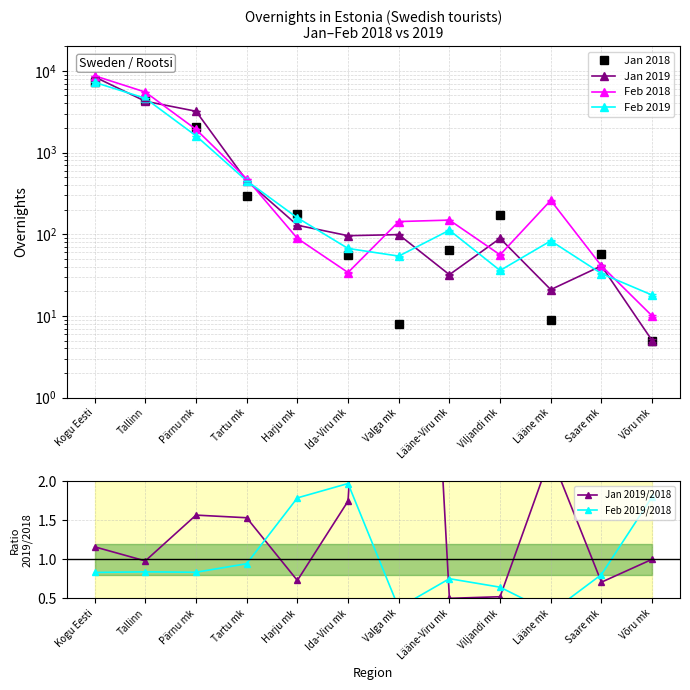

How many lines are shown in the chart?

6